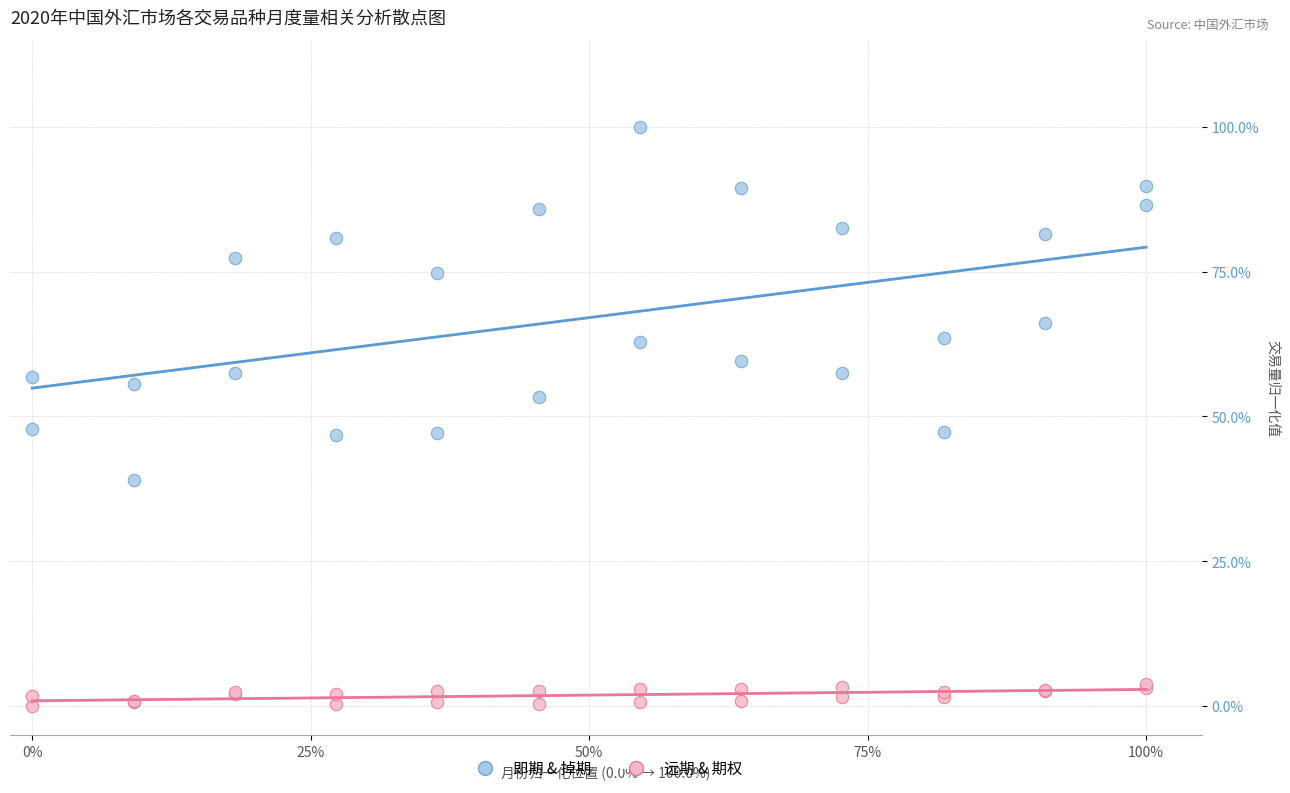

What are all the series names shown in the legend?

即期 & 掉期, 远期 & 期权